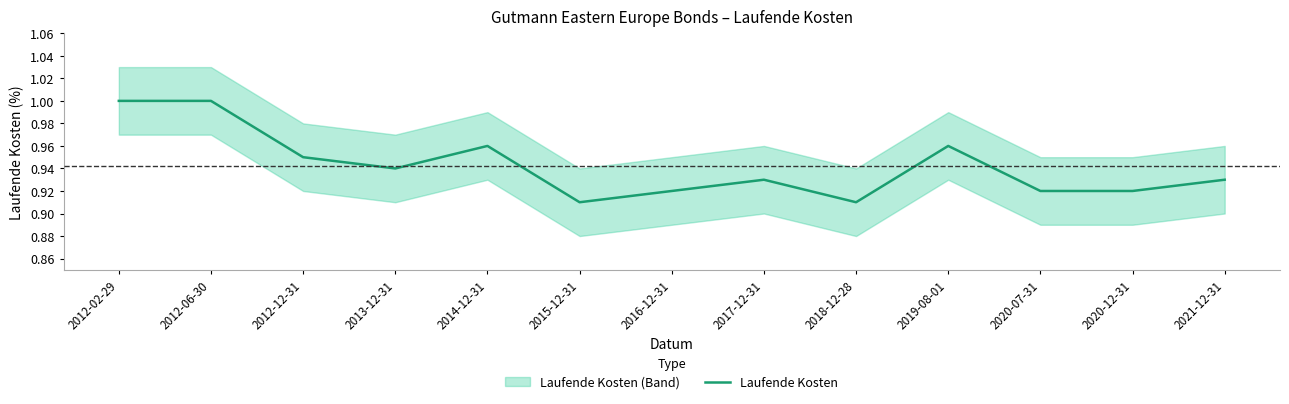

The value at 2019-08-01 is 0.5. True or false?

False